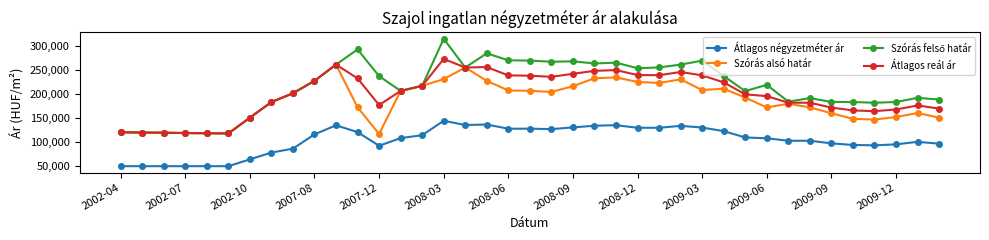

In Átlagos reál ár, how many points are lower than both neighbors (excluding endpoints)?

6